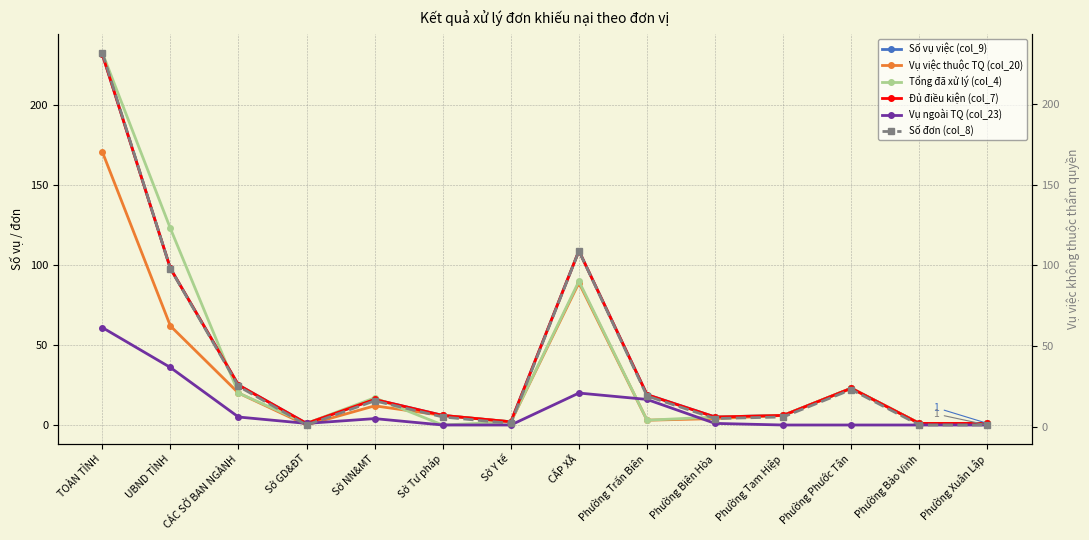

What is the value of the Vụ việc thuộc TQ (col_20) point at the 9th from the left?

3